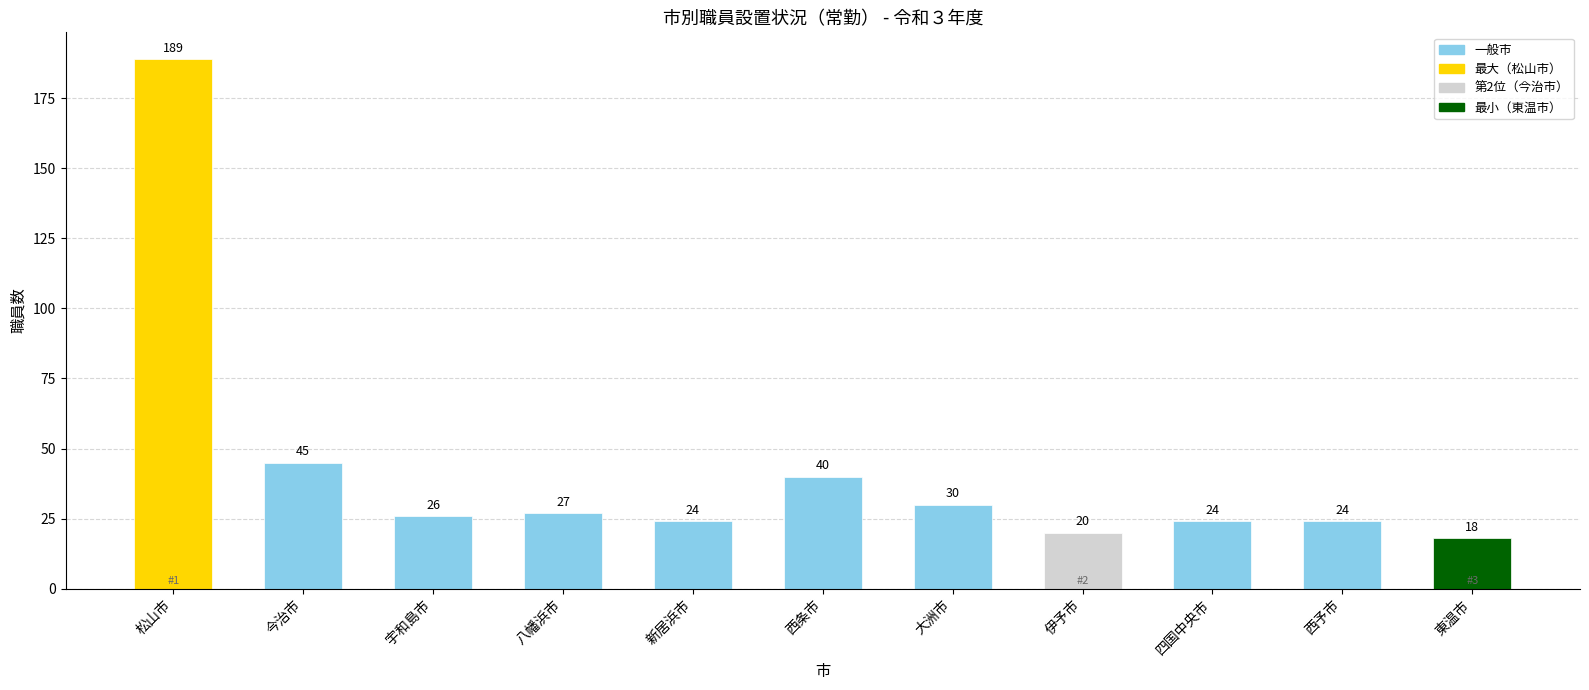

Approximately how many times larger is the value at 大洲市 compared to 宇和島市?

1.2